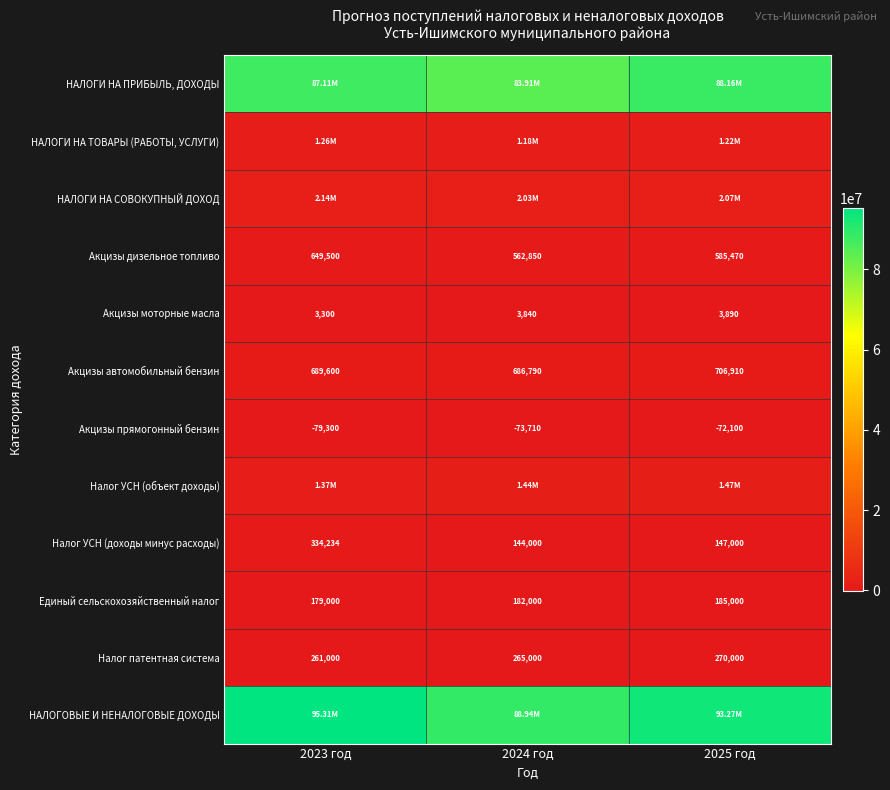

At which label is Акцизы автомобильный бензин closest to 696850?

2023 год